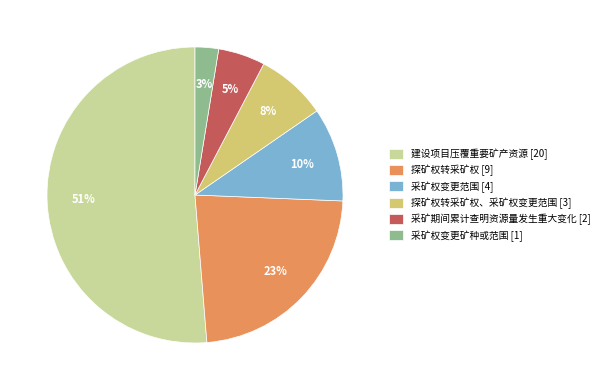

How many slices are in this pie chart?

6